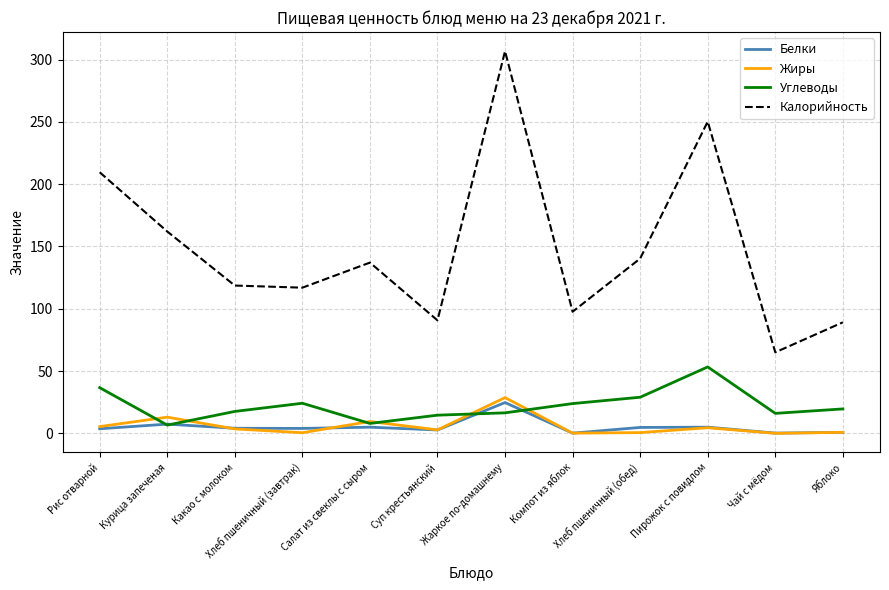

Which category has the highest value in the Калорийность series?

Жаркое по-домашнему